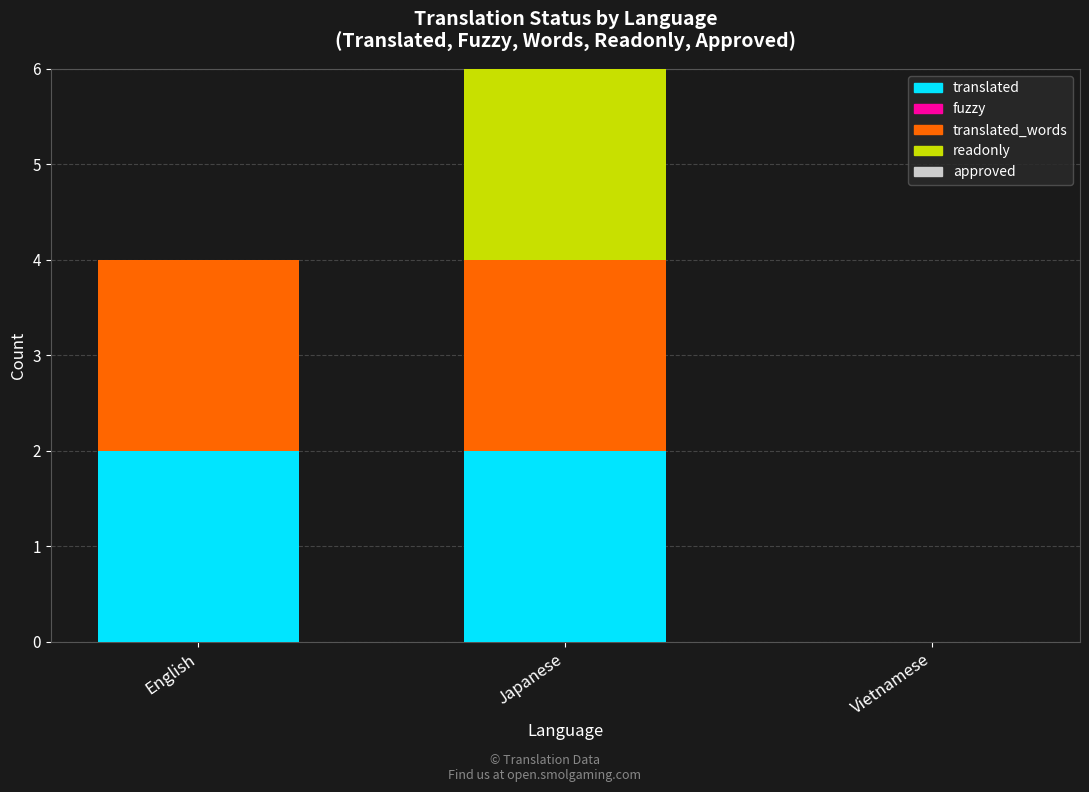

Reading left to right, what are the values for translated?

English=2	Japanese=2	Vietnamese=0